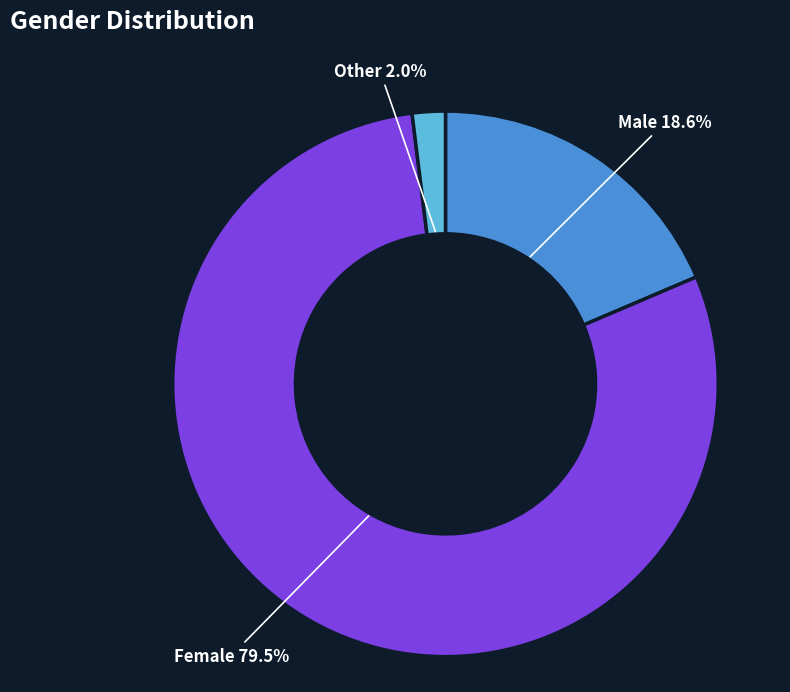

Which slice is the largest?

Female